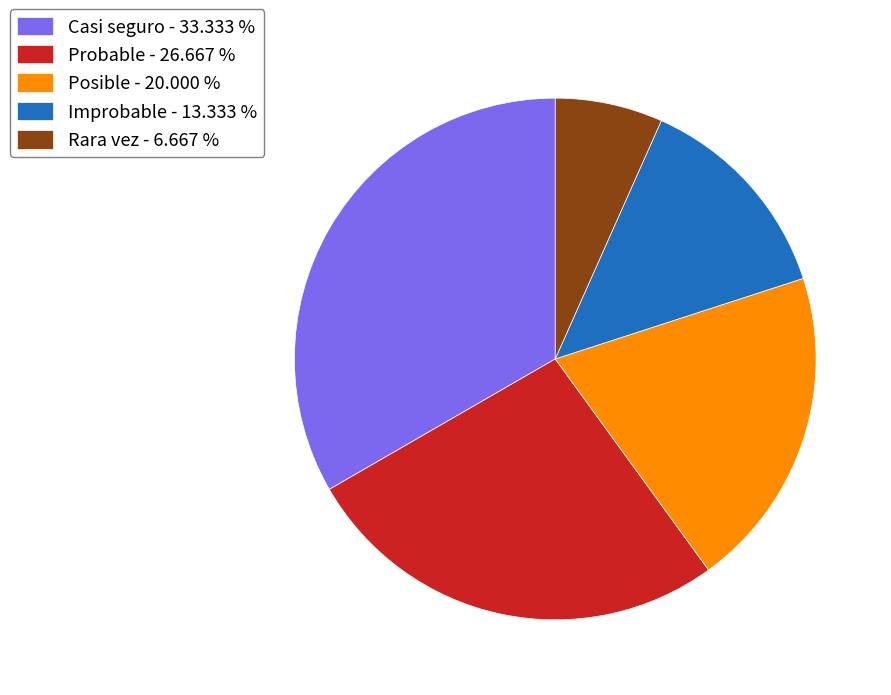

True or false: Improbable accounts for 13% of the total.

True